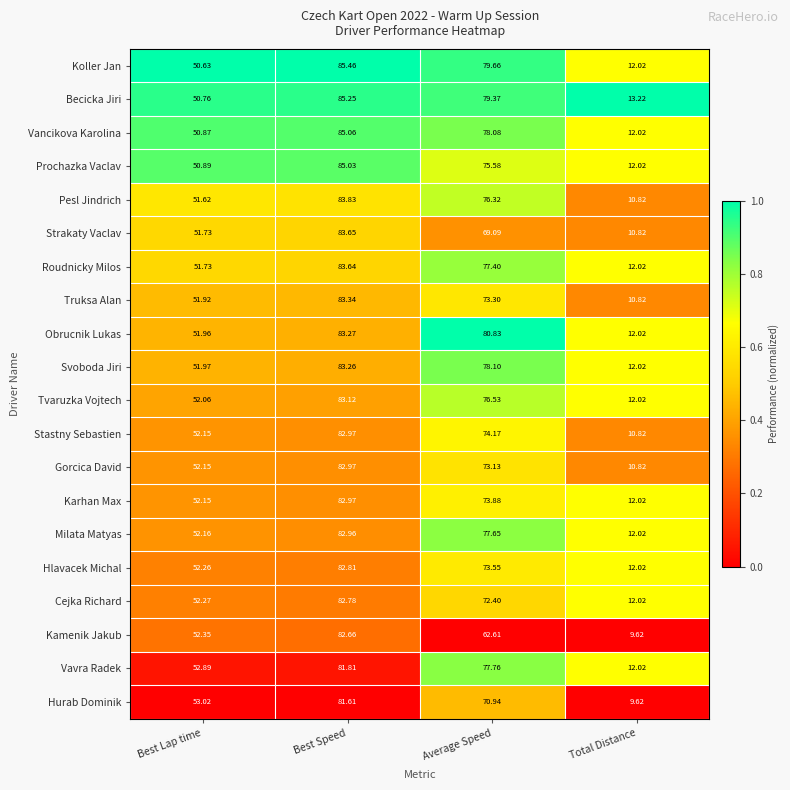

At which label is Becicka Jiri closest to 49?

Best Lap time